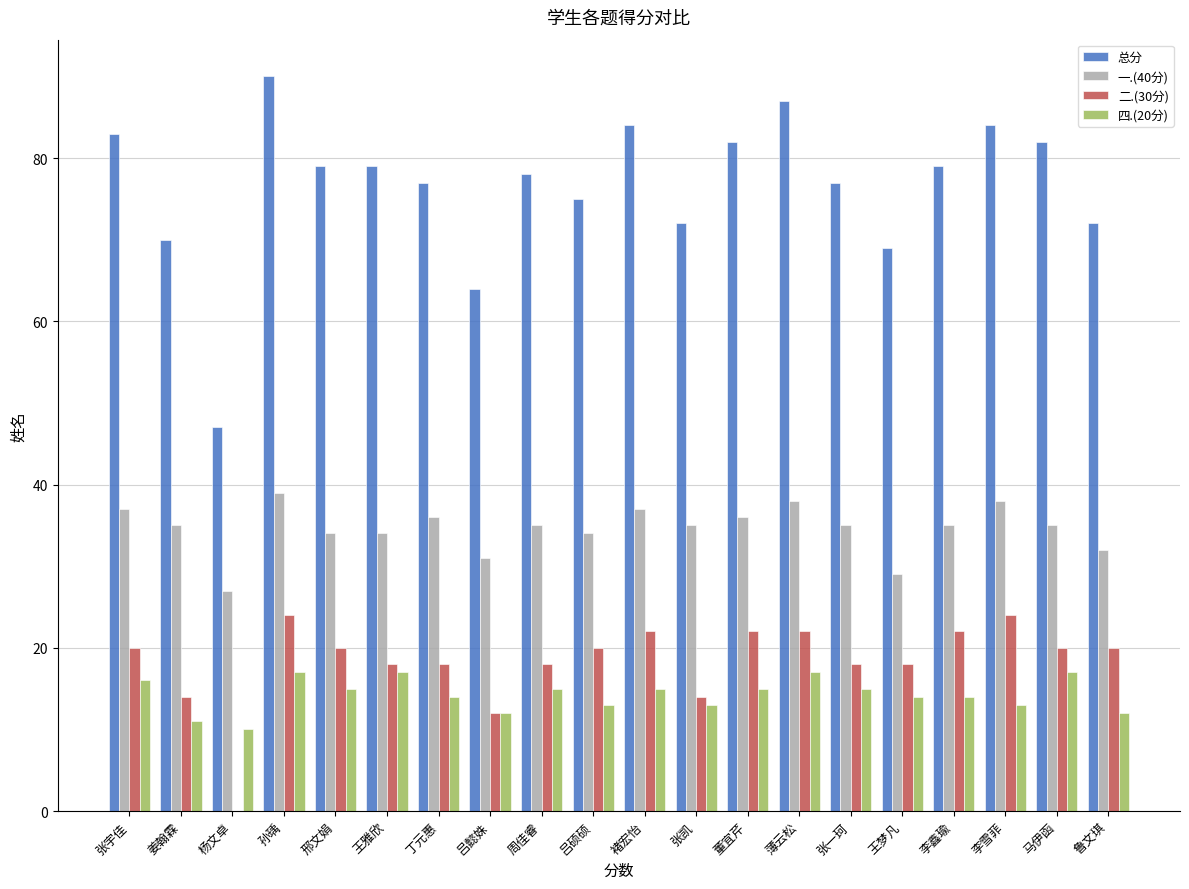

How many groups of bars are there?

20